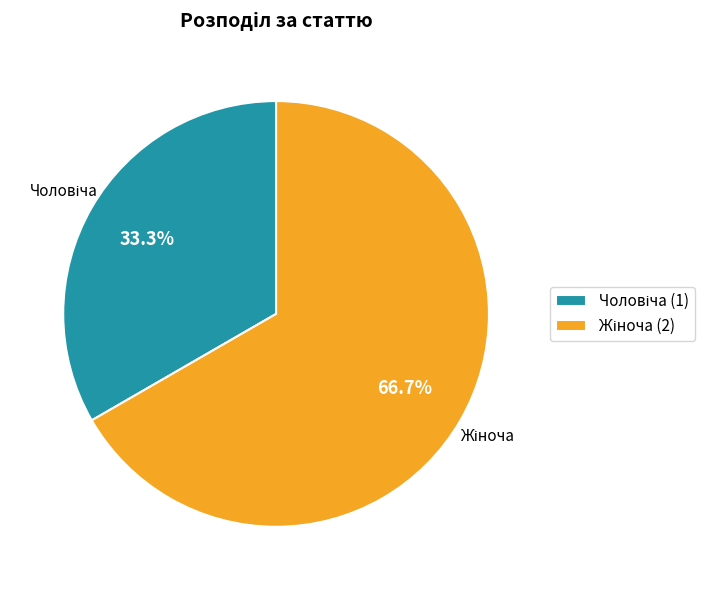

Is there any slice that represents more than half of the pie?

Yes